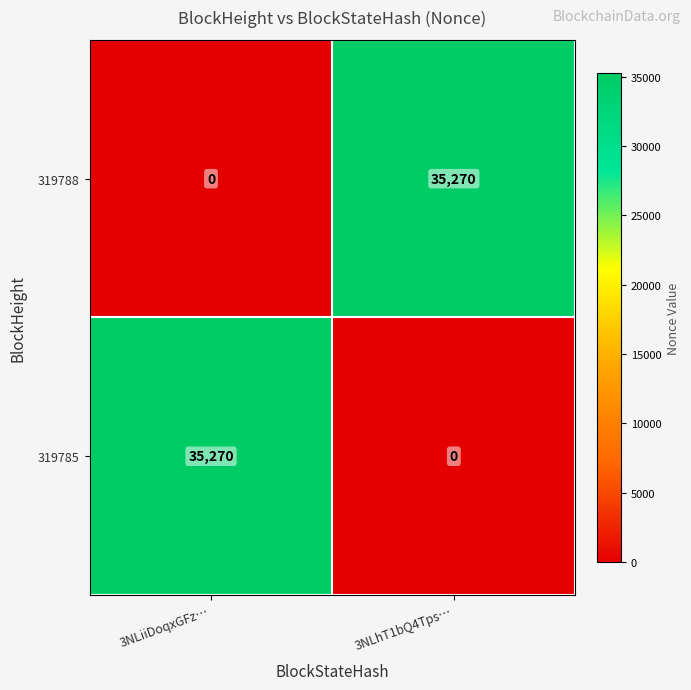

At how many categories does at least one series exceed 11077?

2